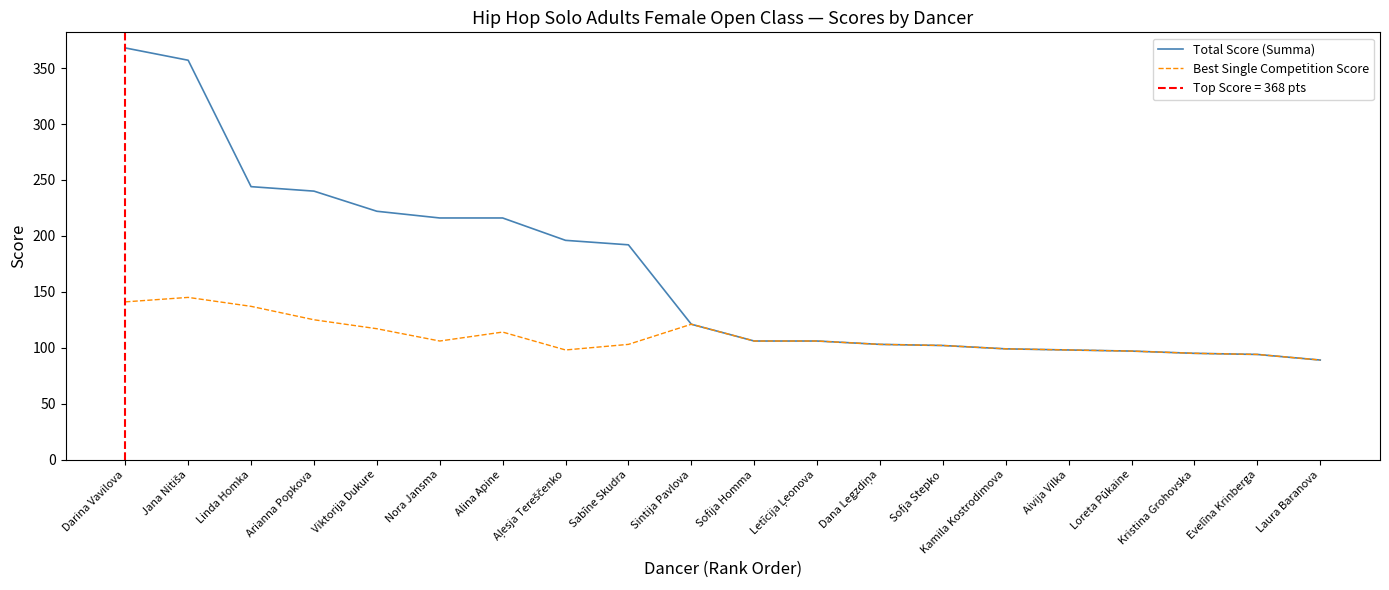

Reading right to left, transcribe all the data shown in this chart.

Total Score (Summa): 89	94	95	97	98	99	102	103	106	106	121	192	196	216	216	222	240	244	357	368
Best Single Competition Score: 89	94	95	97	98	99	102	103	106	106	121	103	98	114	106	117	125	137	145	141